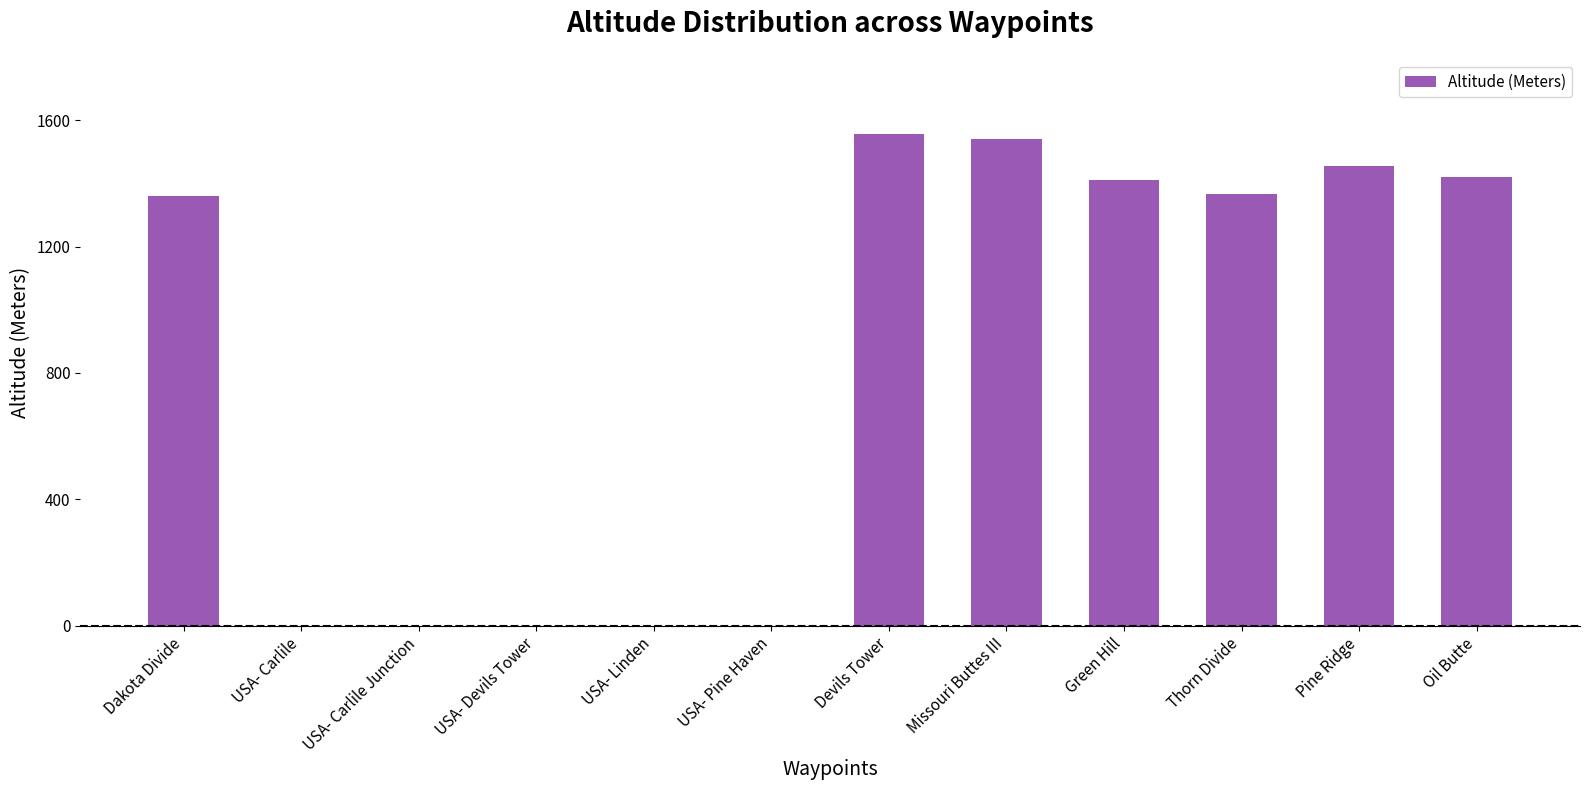

What is the greatest value displayed?

1558